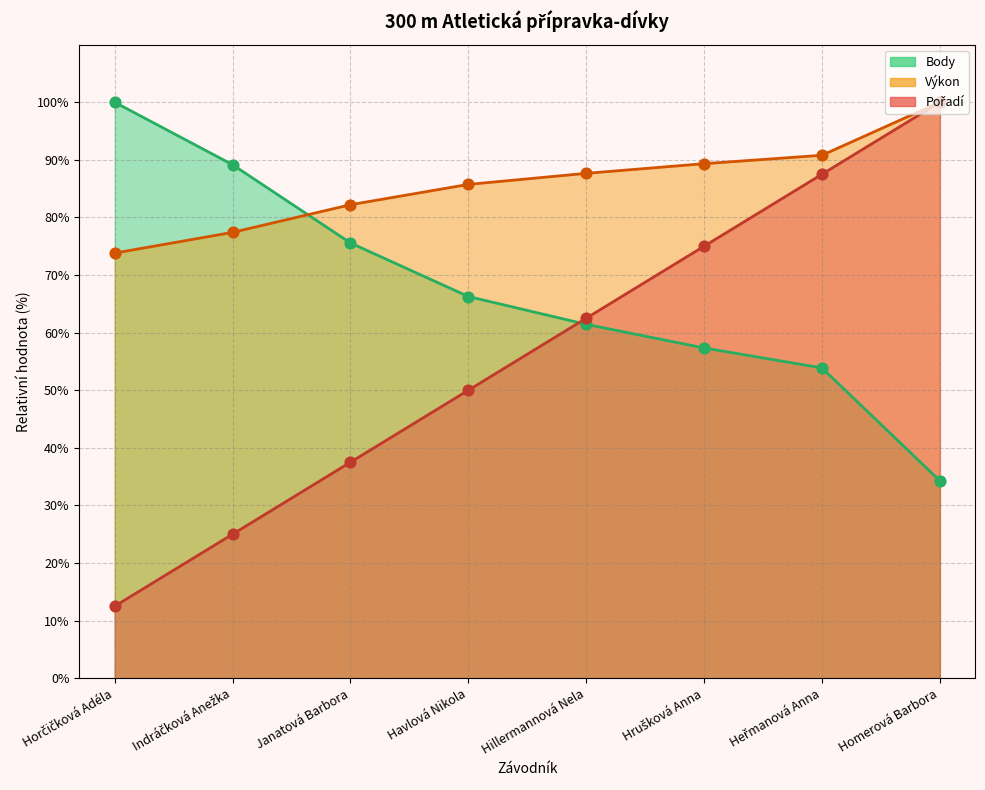

Is the value of Výkon at Indráčková Anežka greater than the value of Pořadí at Hrušková Anna?

Yes